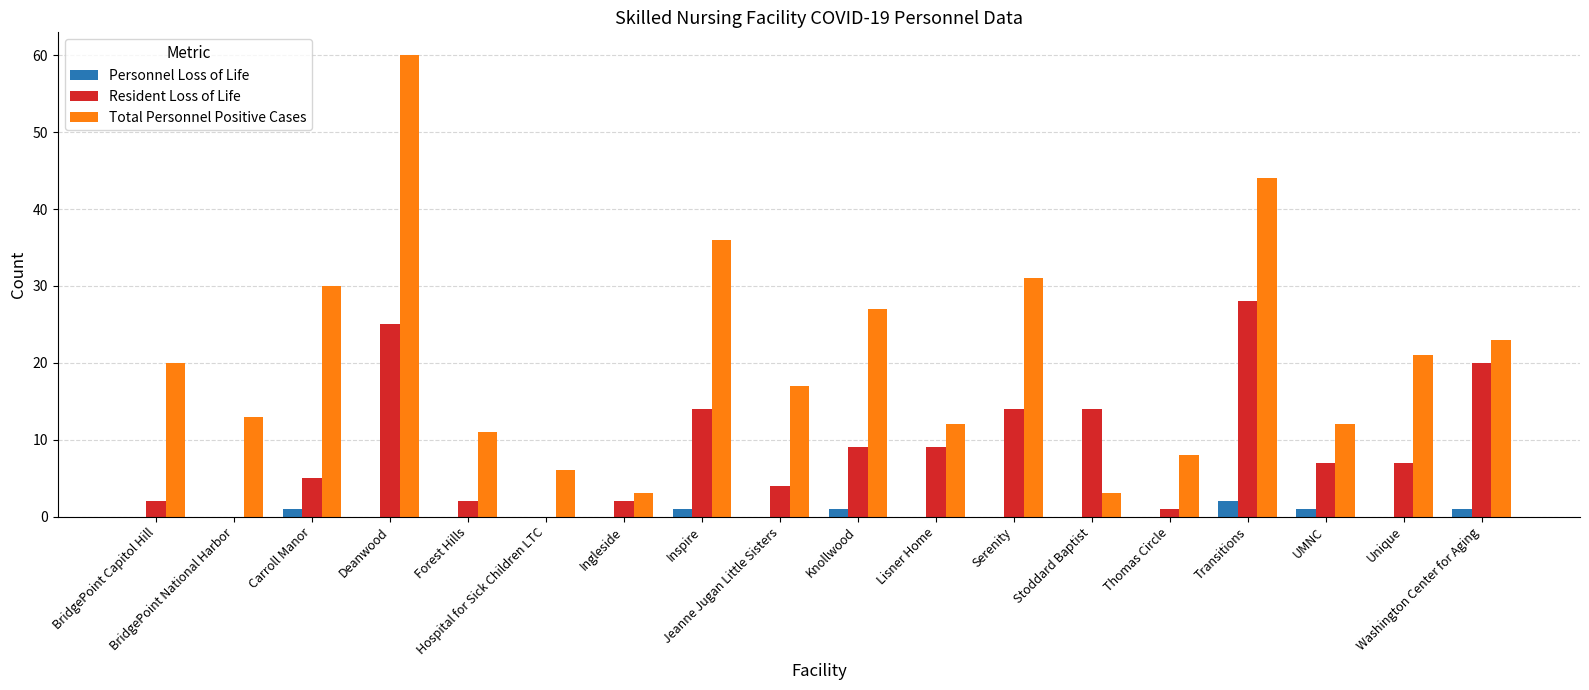

What is the sum of the Total Personnel Positive Cases values at BridgePoint National Harbor and UMNC?

25